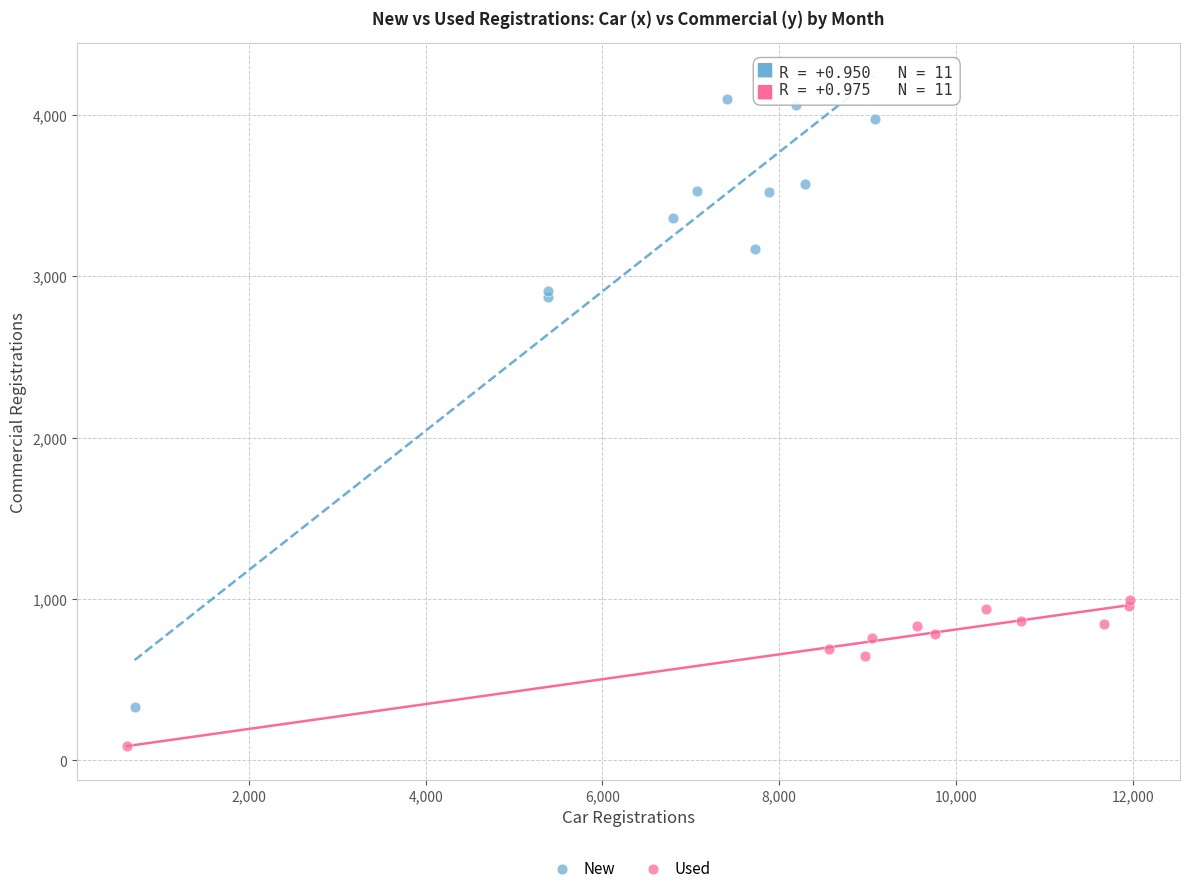

Which series has the largest Y range (max minus min)?

New